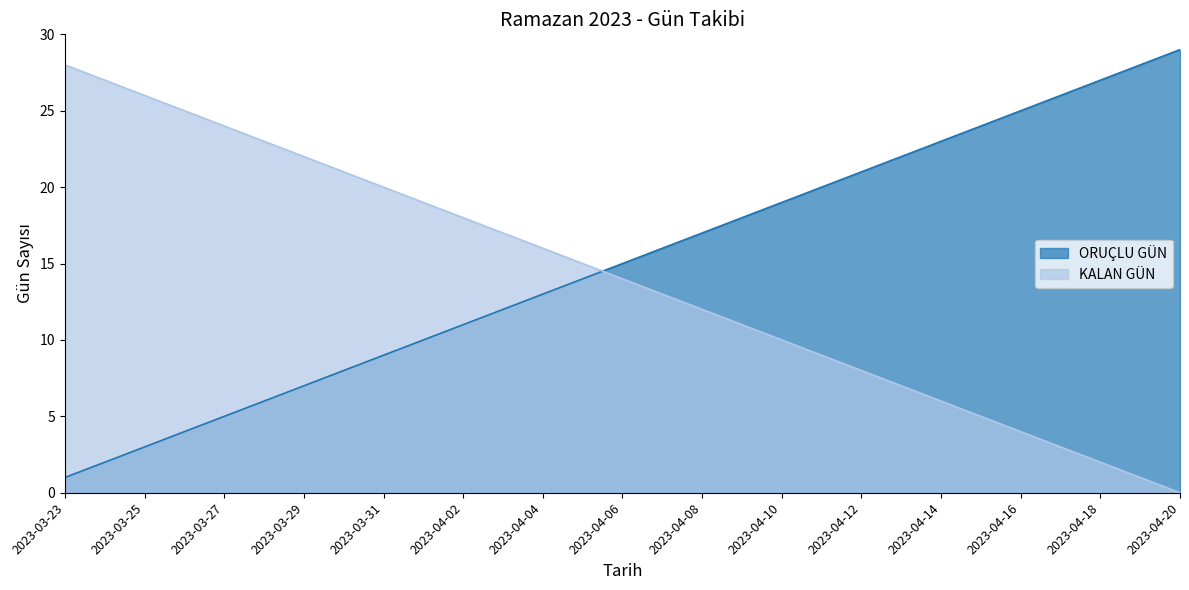

What is the average value of the ORUÇLU GÜN series?

15